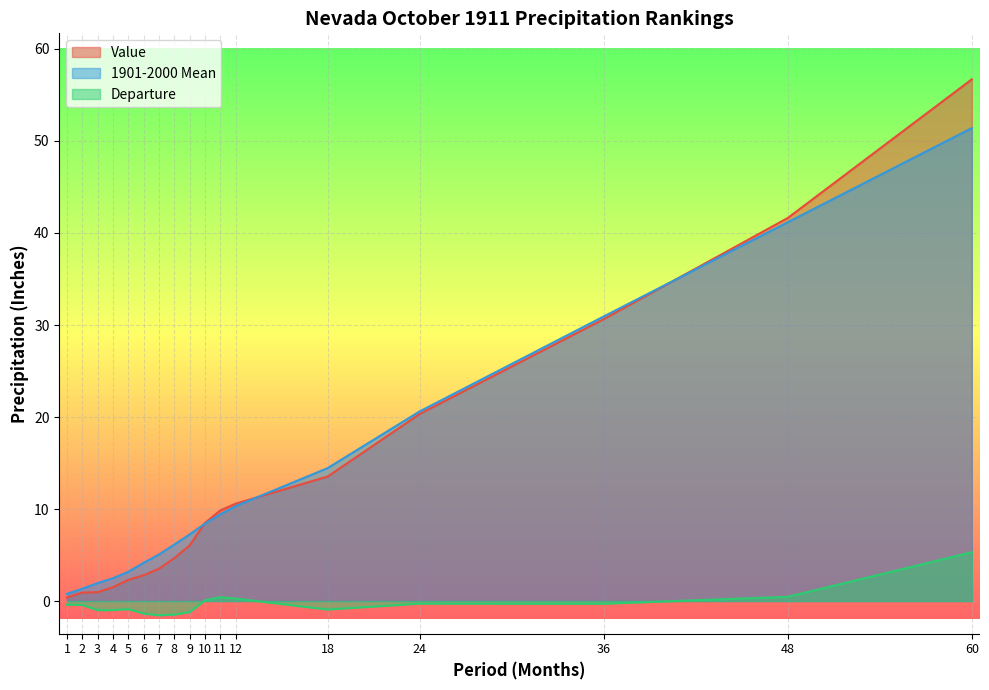

How many lines are shown in the chart?

3